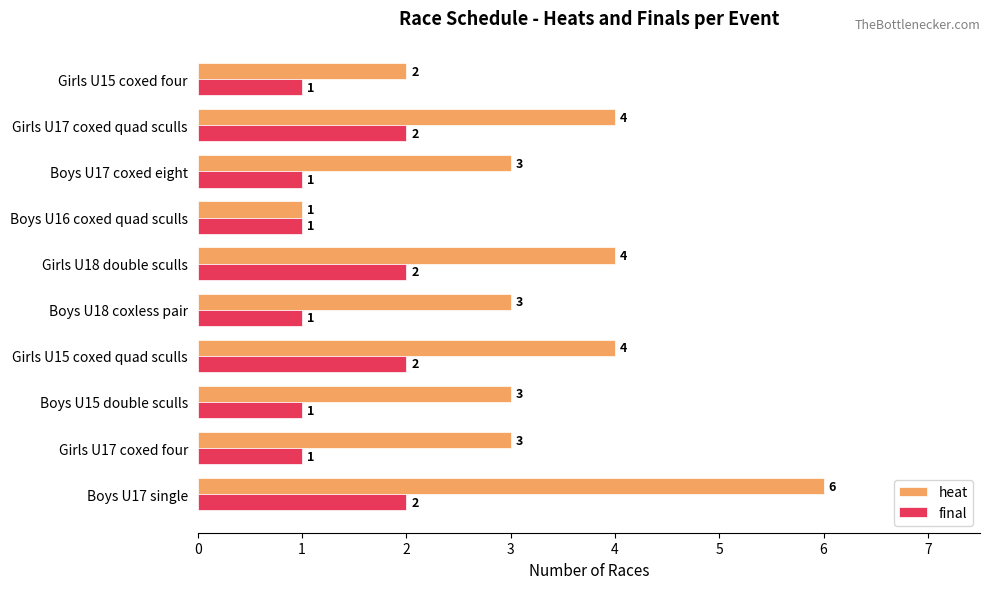

The value of final at Girls U15 coxed four is 1. True or false?

True